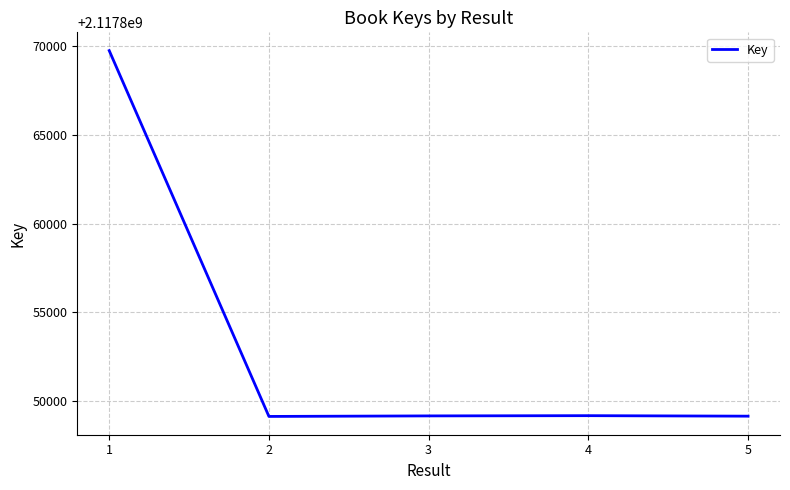

The value at 5 is 2117849146. True or false?

True